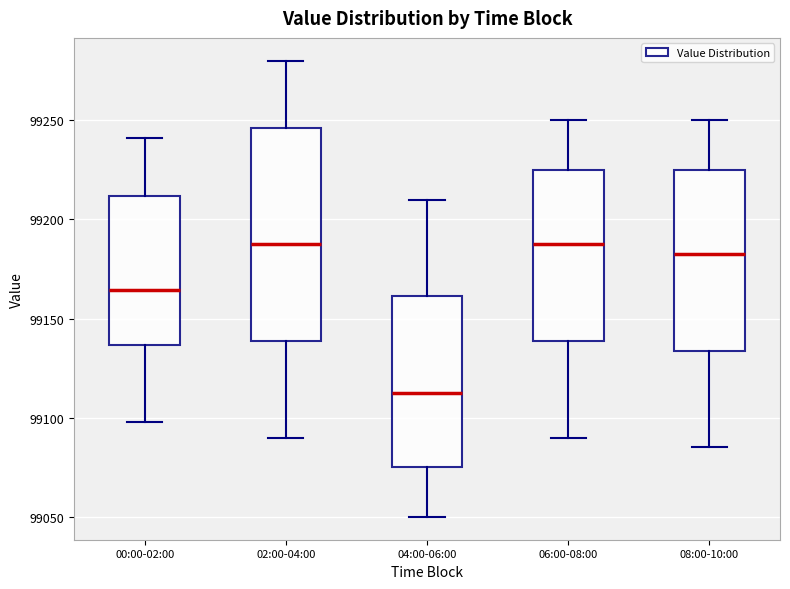

Reading left to right, transcribe this box plot: for each box, give where its median line is, the range the box spans, and where its two whiskers end, as read against the y-axis. The values are not printed on the chart, so give them approximately, as read against the axis.

00:00-02:00: median 99165, box 99135 to 99210, whiskers 99100 to 99240
02:00-04:00: median 99190, box 99140 to 99245, whiskers 99090 to 99280
04:00-06:00: median 99115, box 99075 to 99160, whiskers 99050 to 99210
06:00-08:00: median 99190, box 99140 to 99225, whiskers 99090 to 99250
08:00-10:00: median 99185, box 99135 to 99225, whiskers 99085 to 99250